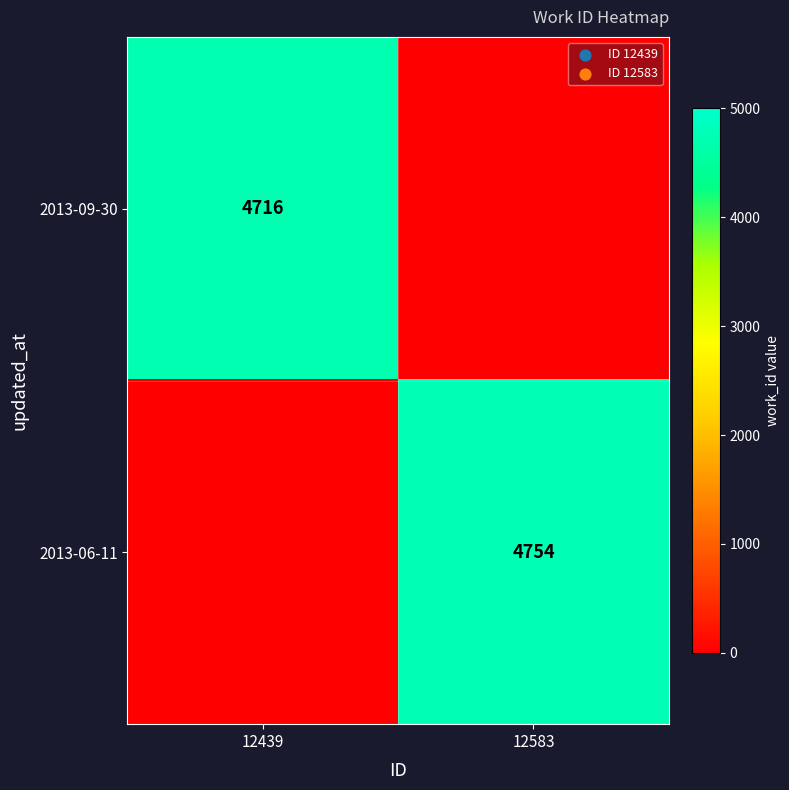

At how many categories does at least one series exceed 1275?

2